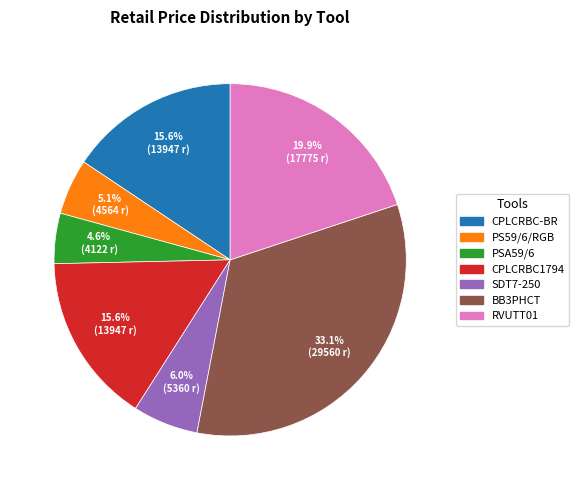

Between RVUTT01 and BB3PHCT, which is larger?

BB3PHCT